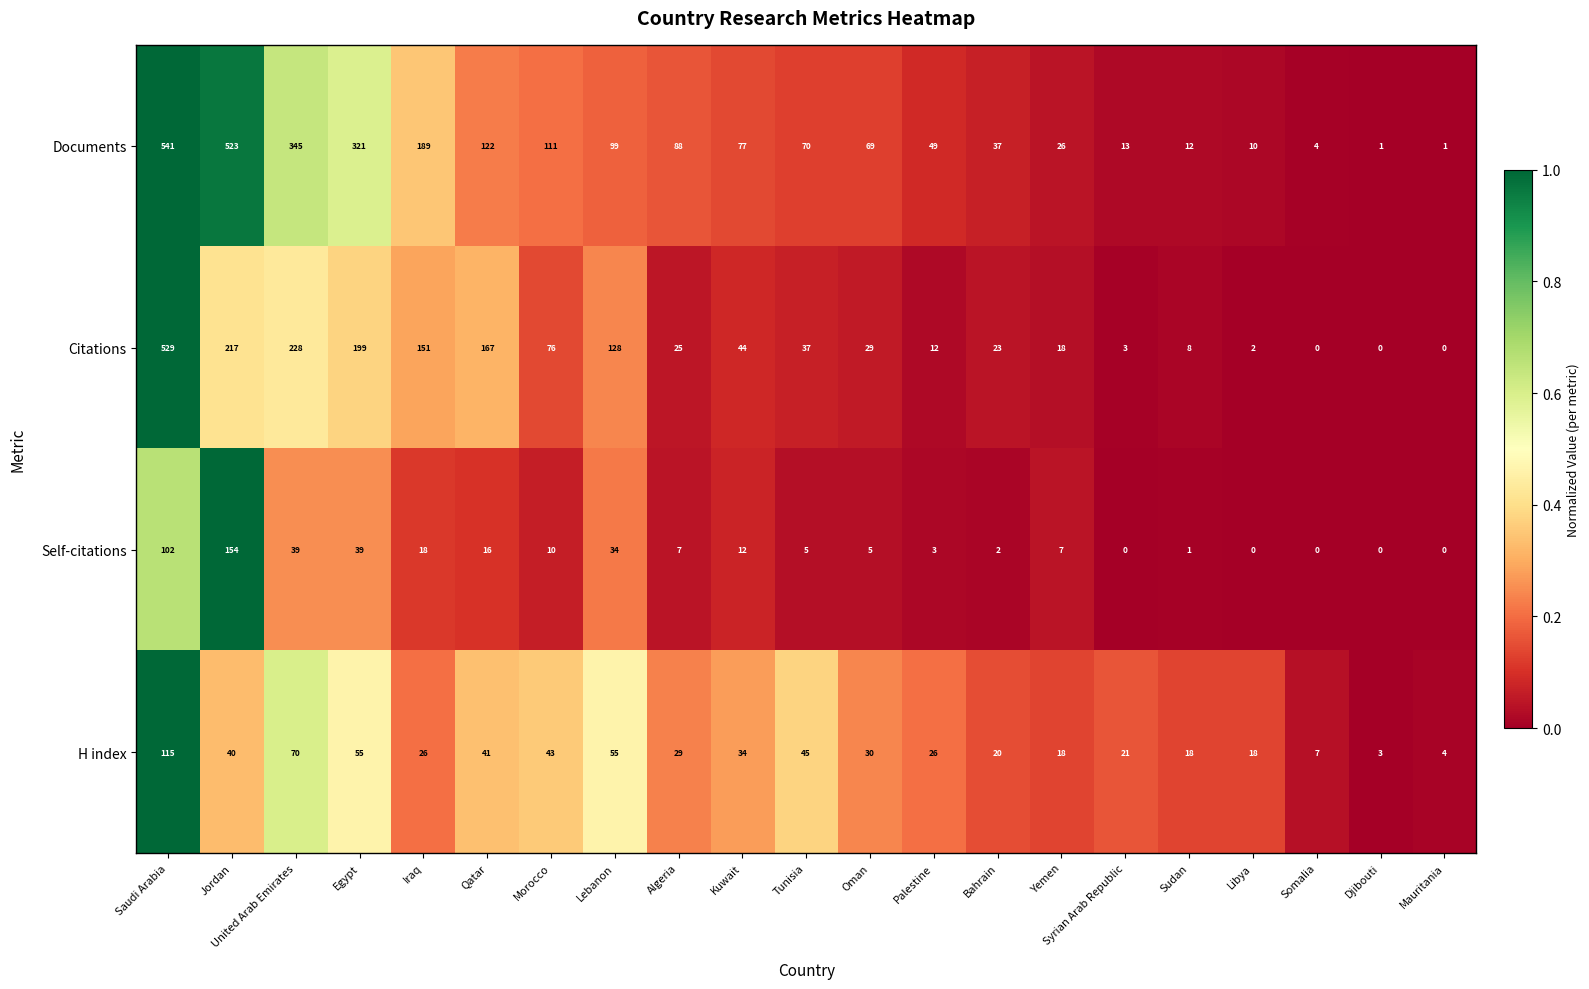

How many values in the H index series are below 29?

10